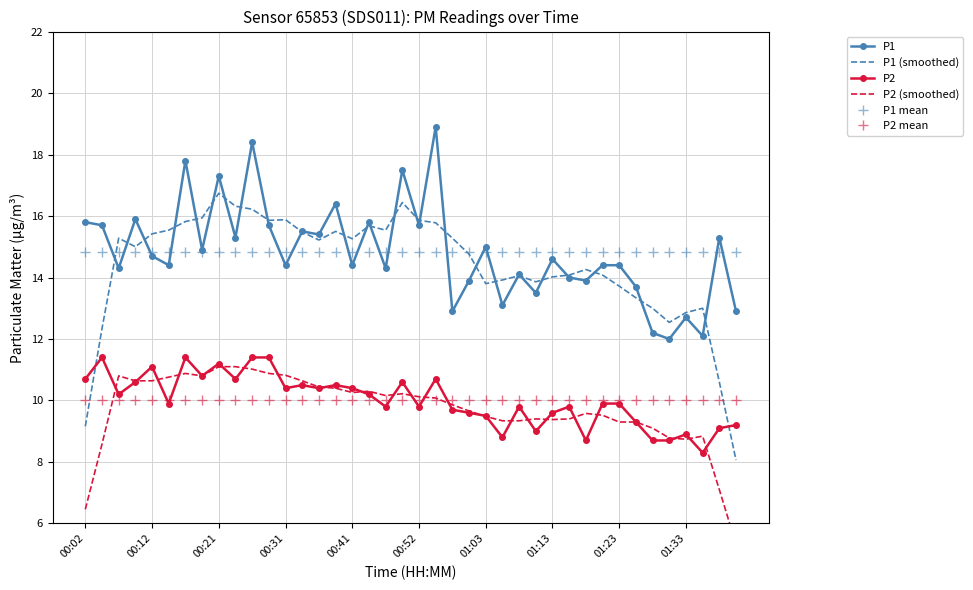

Which series has the widest spread of values?

P1 (smoothed)